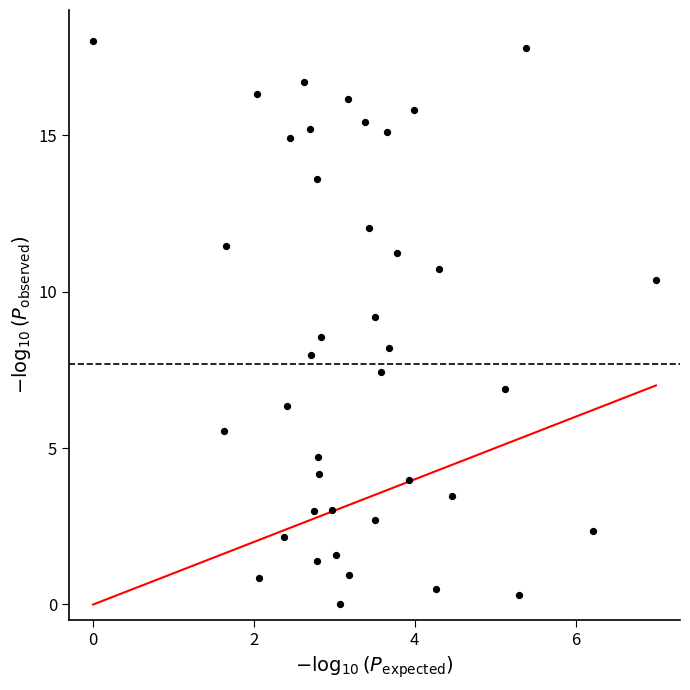

What is the range of Y values (max minus min)?

18.0